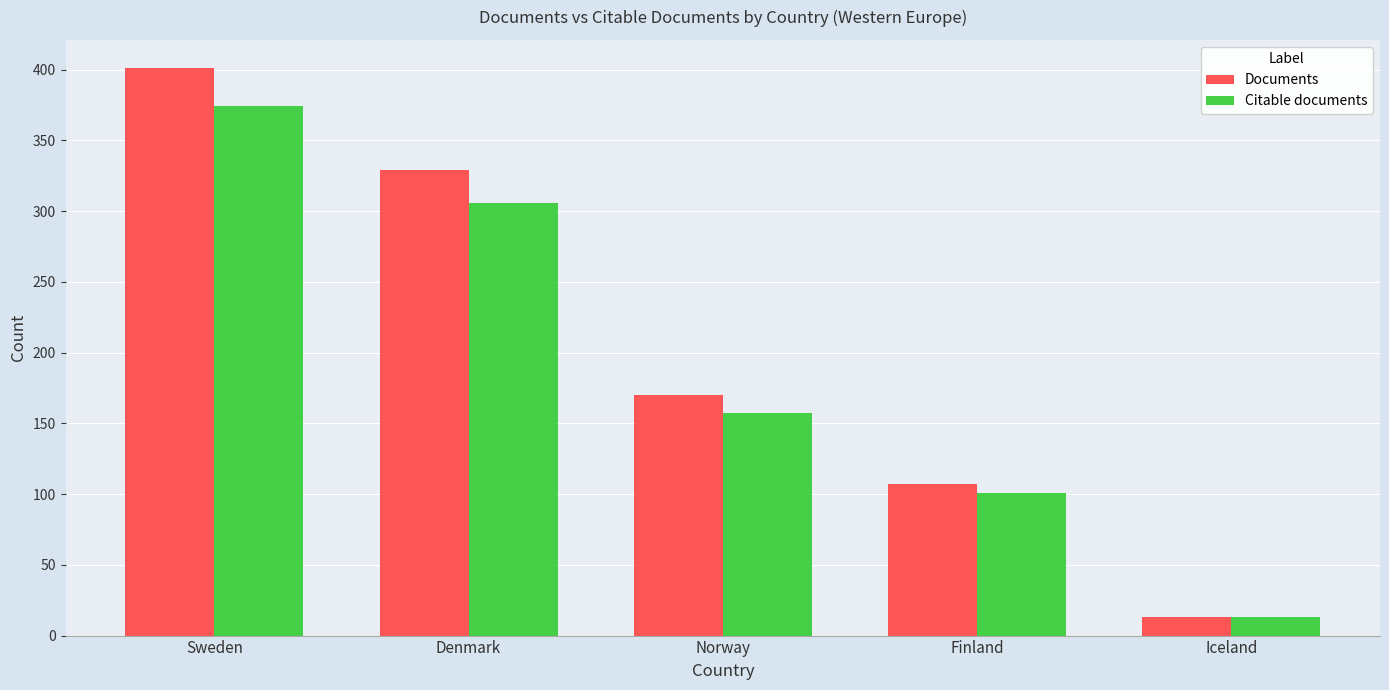

Reading left to right, what are all the values shown in this chart?

Documents: 401	329	170	107	13
Citable documents: 374	306	157	101	13